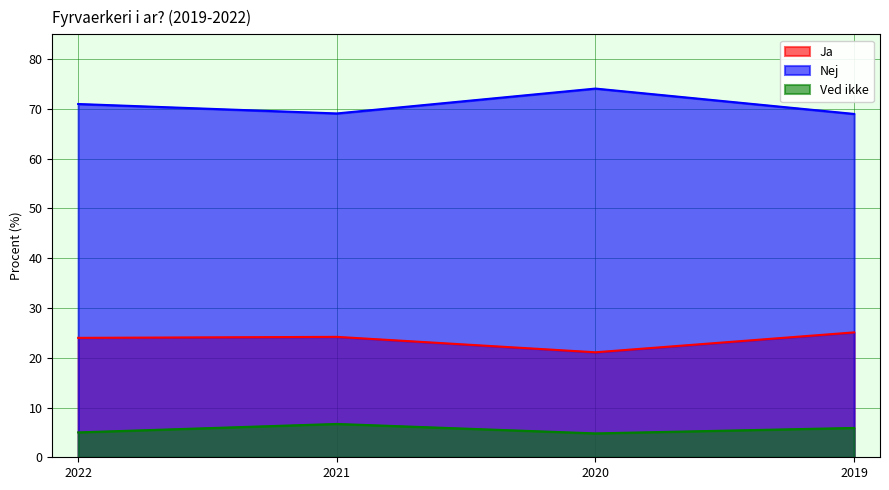

How many lines are shown in the chart?

3